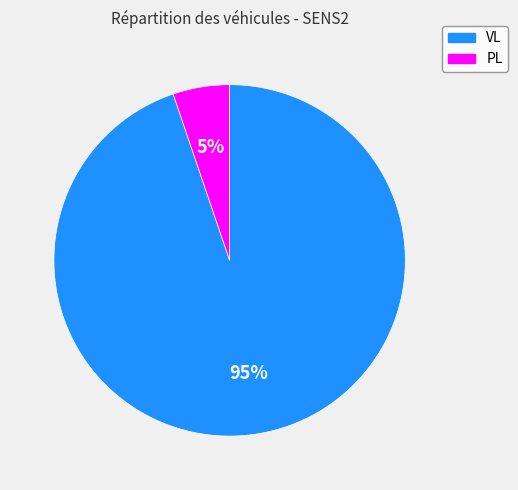

Count the number of slices in the pie.

2